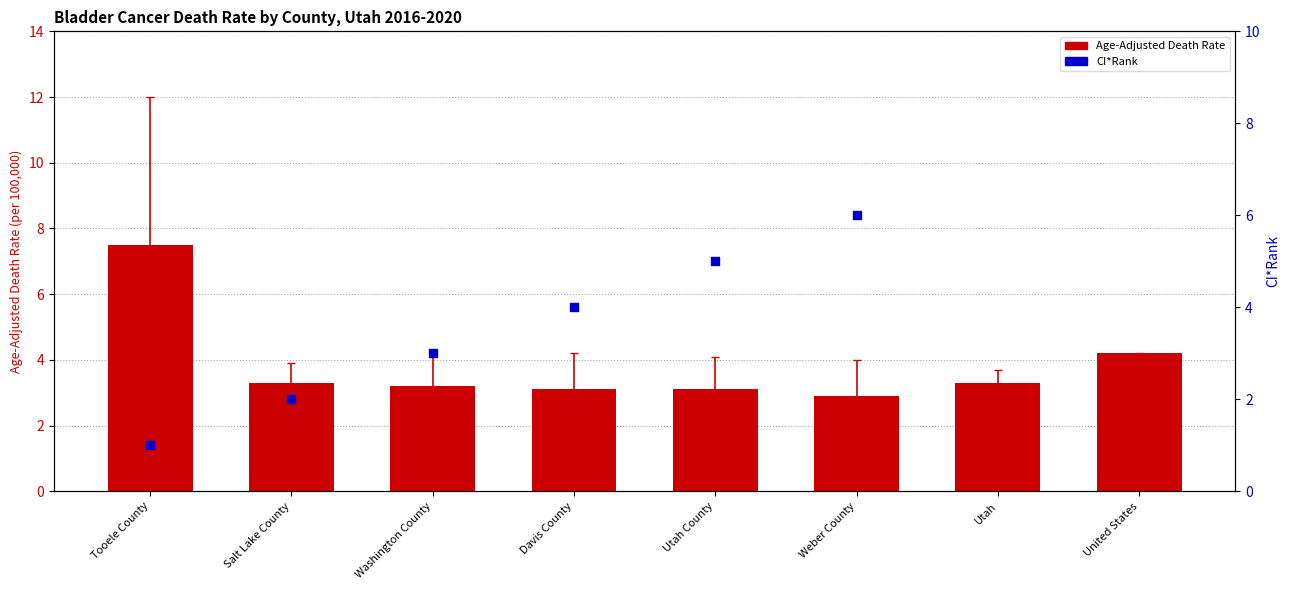

What is the change in value from Davis County to Weber County?

-0.2